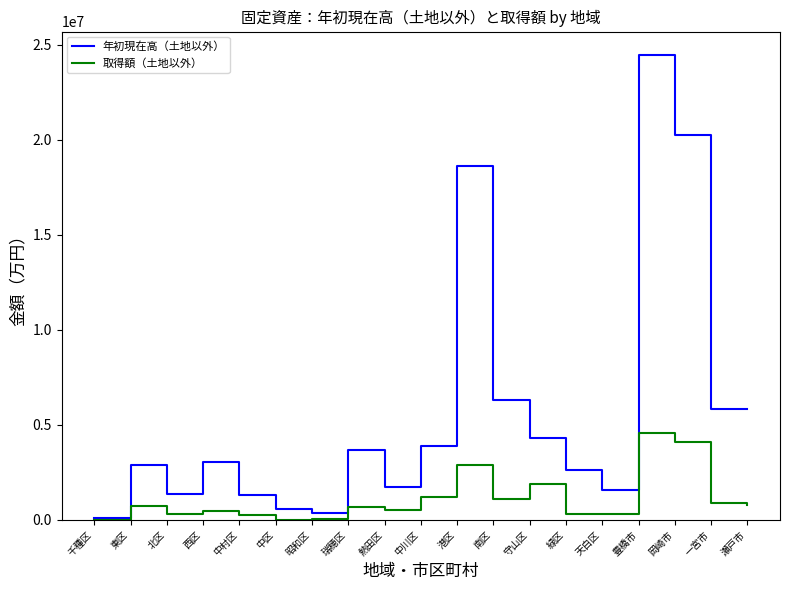

What is the maximum value shown in the chart?

24478516